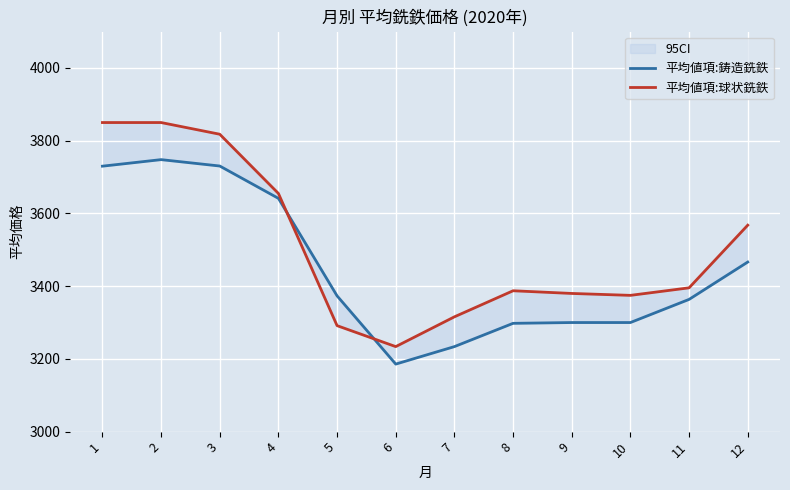

List the series in order of their overall mean, highest first.

平均値項:球状銑鉄, 平均値項:鋳造銑鉄